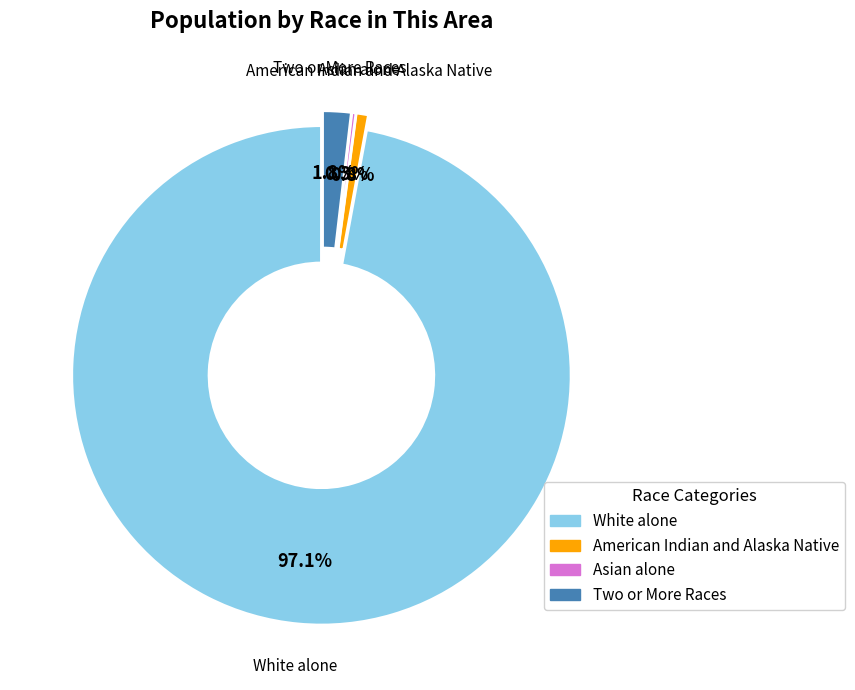

Does any single category account for the majority?

Yes